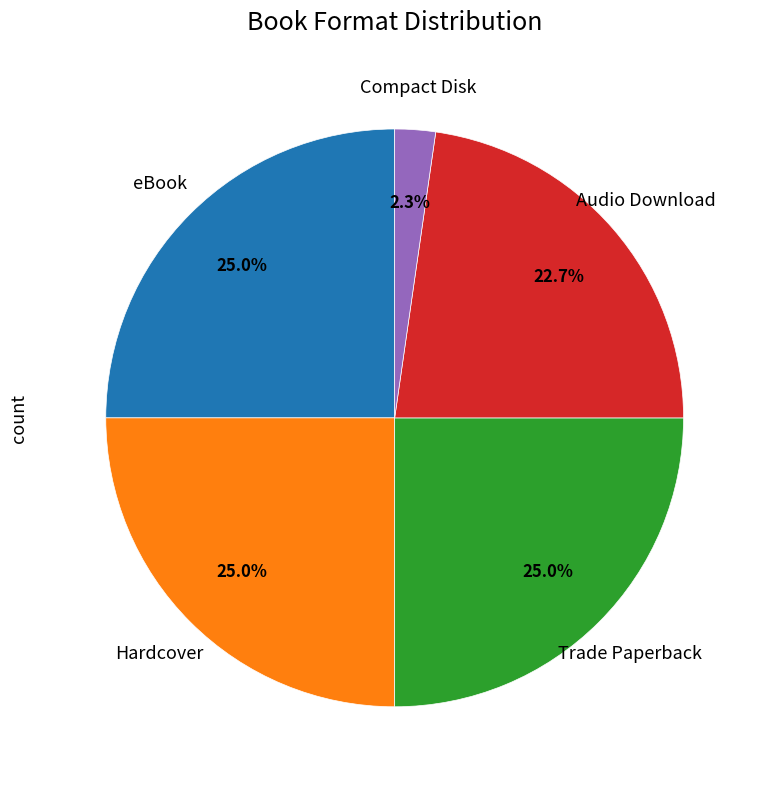

Does any single category account for the majority?

No